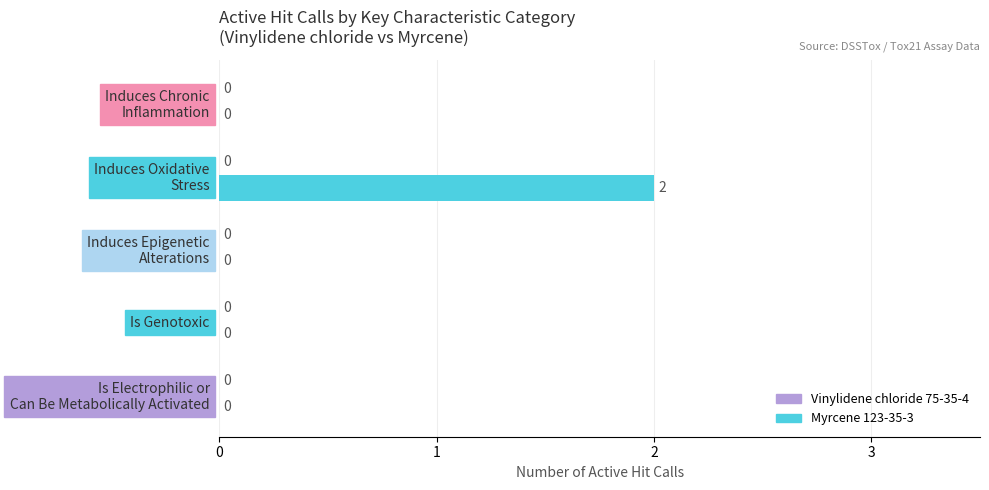

True or false: the data shows 1 at Is Genotoxic.

False